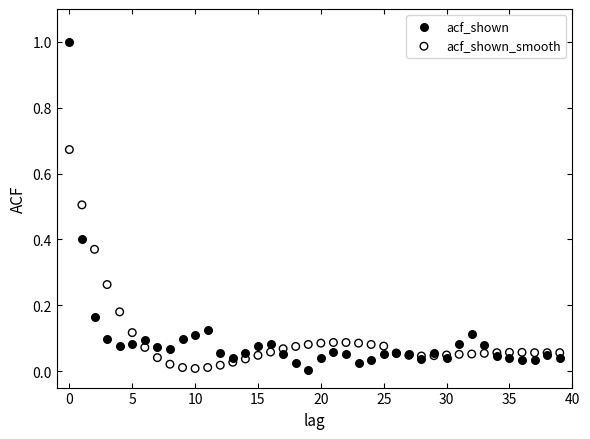

Which series contains the highest Y value?

acf_shown